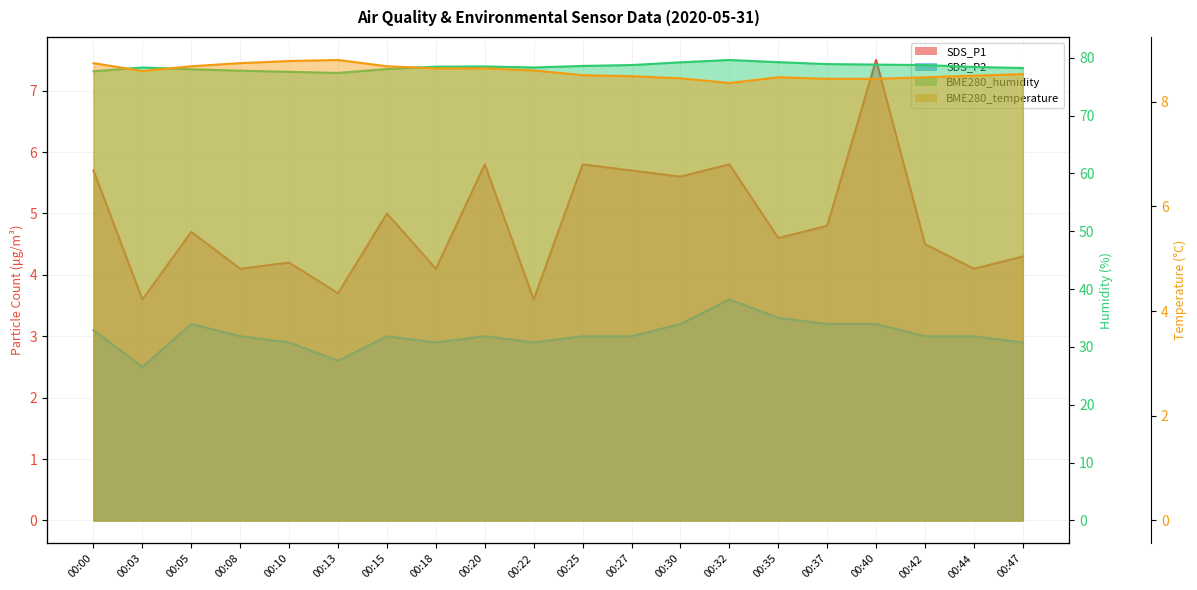

Is it true that SDS_P1 equals 8.6 at 00:32?

False